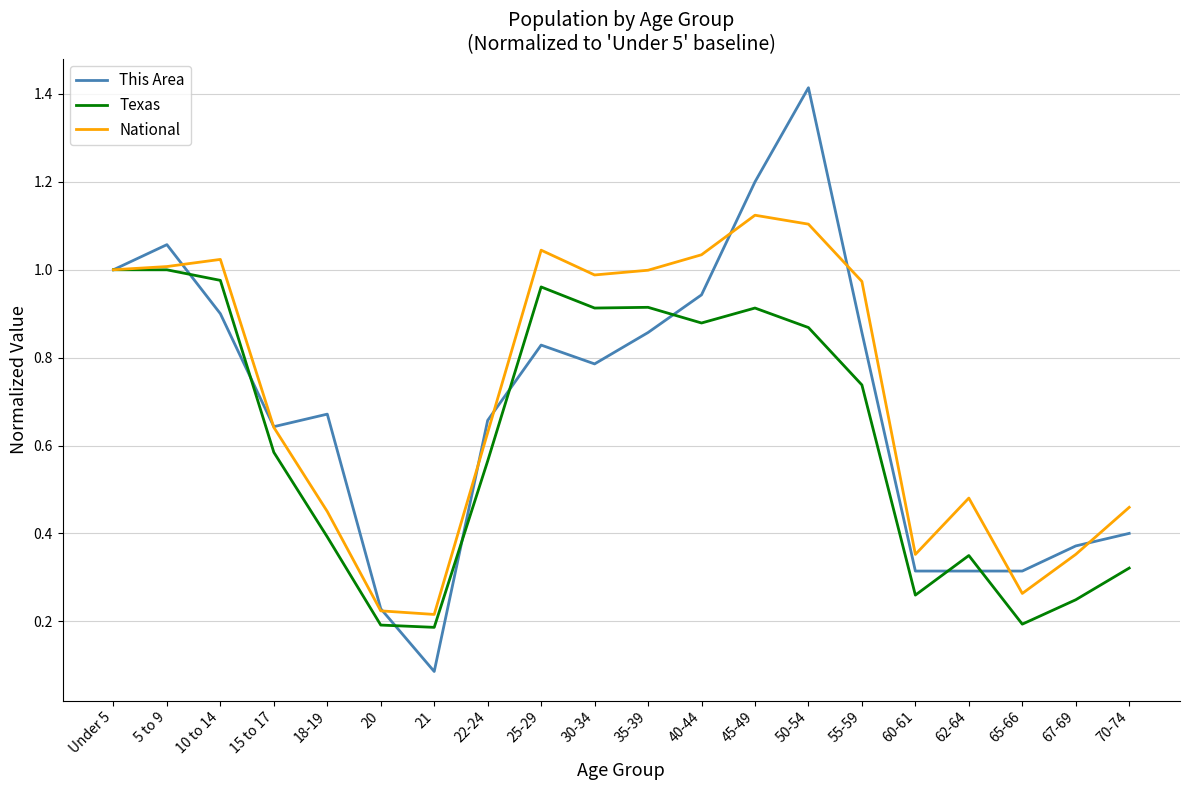

Between 5 to 9 and 60-61, which series saw the biggest shift?

This Area